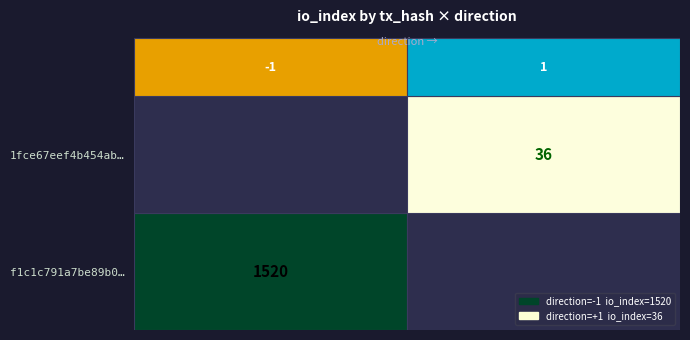

Is the value of f1c1c791 at 0 greater than the value of 1fce67ee at 1?

No